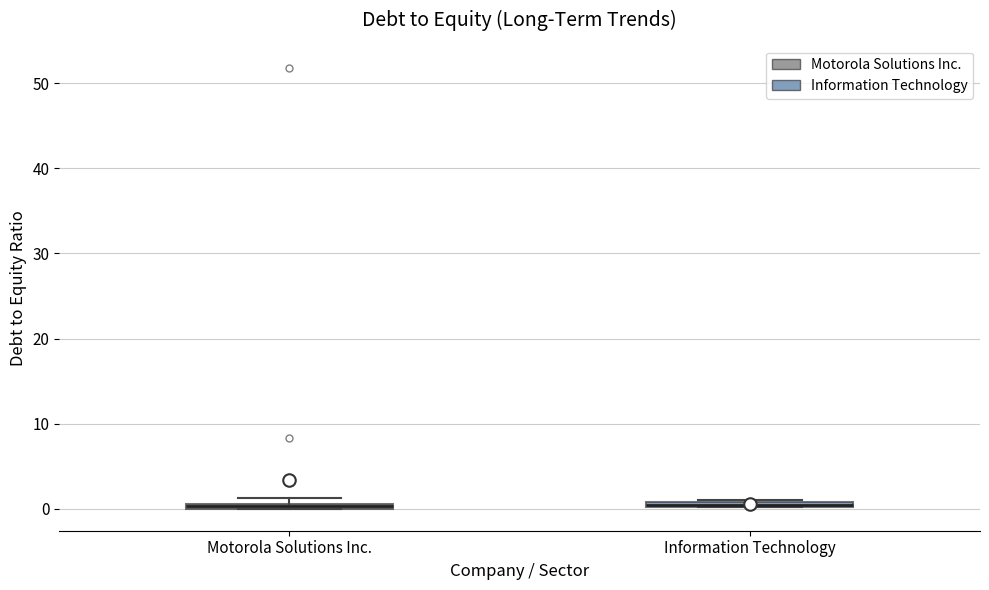

Where is the lower edge of the box for Information Technology on the y-axis? The values are not printed on the chart, so give them approximately, as read against the axis.

0